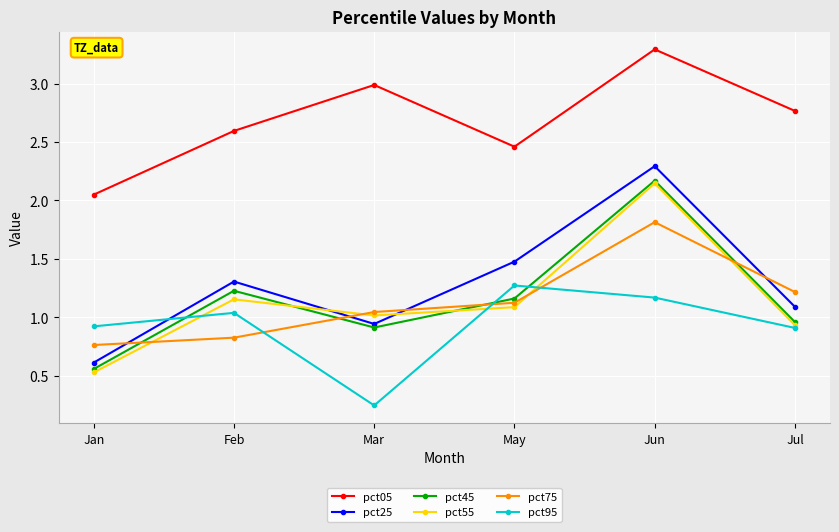

Is the value of pct95 at Feb greater than the value of pct75 at Jun?

No